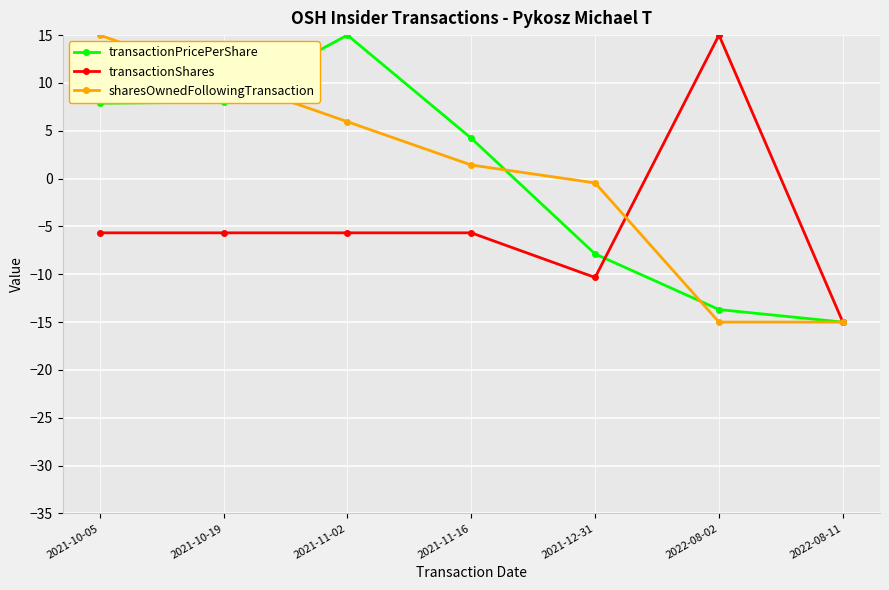

How many positive values does the sharesOwnedFollowingTransaction series have?

4